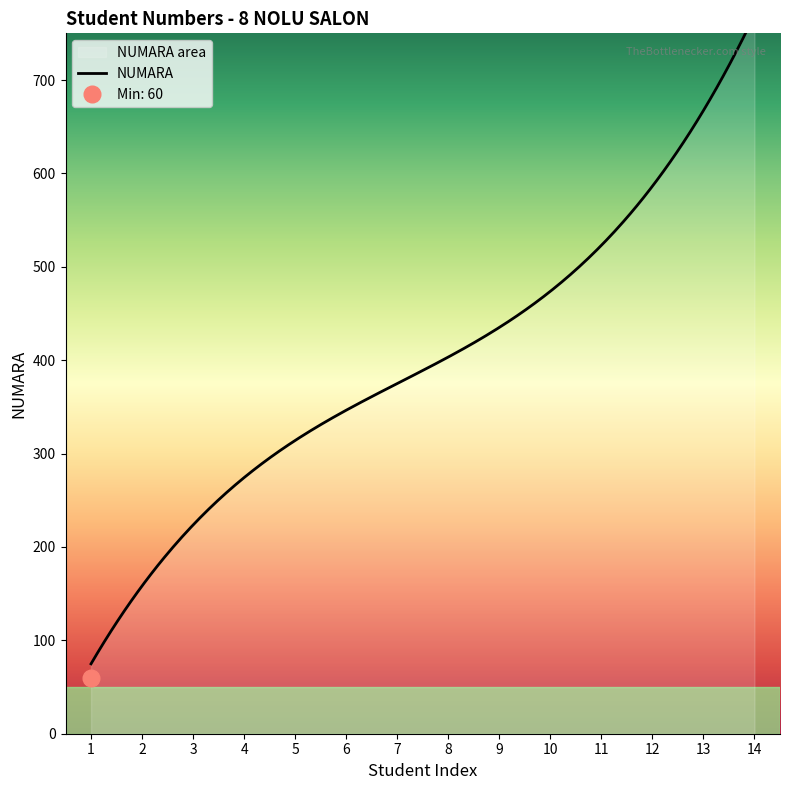

Reading right to left, extract all data points from this chart.

720	704	661	490	481	399	380	379	333	329	280	264	145	60